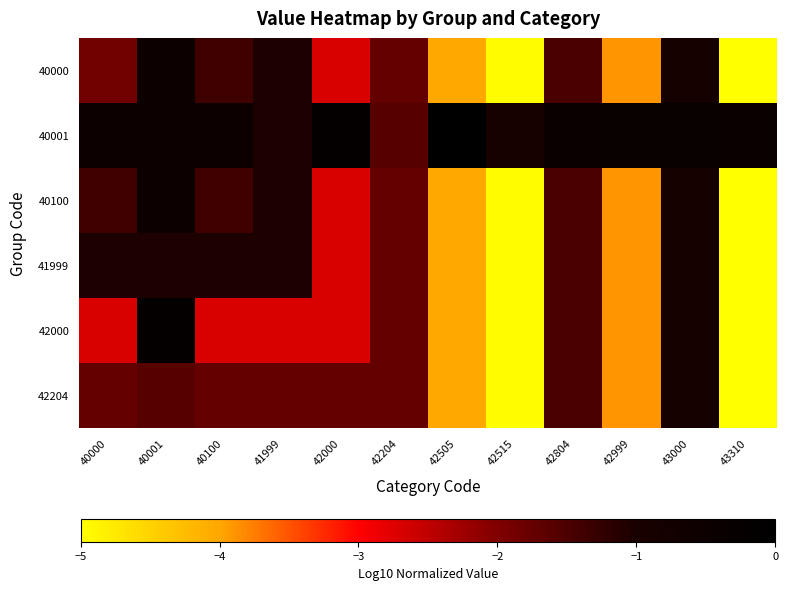

How many data points does each series have?

12